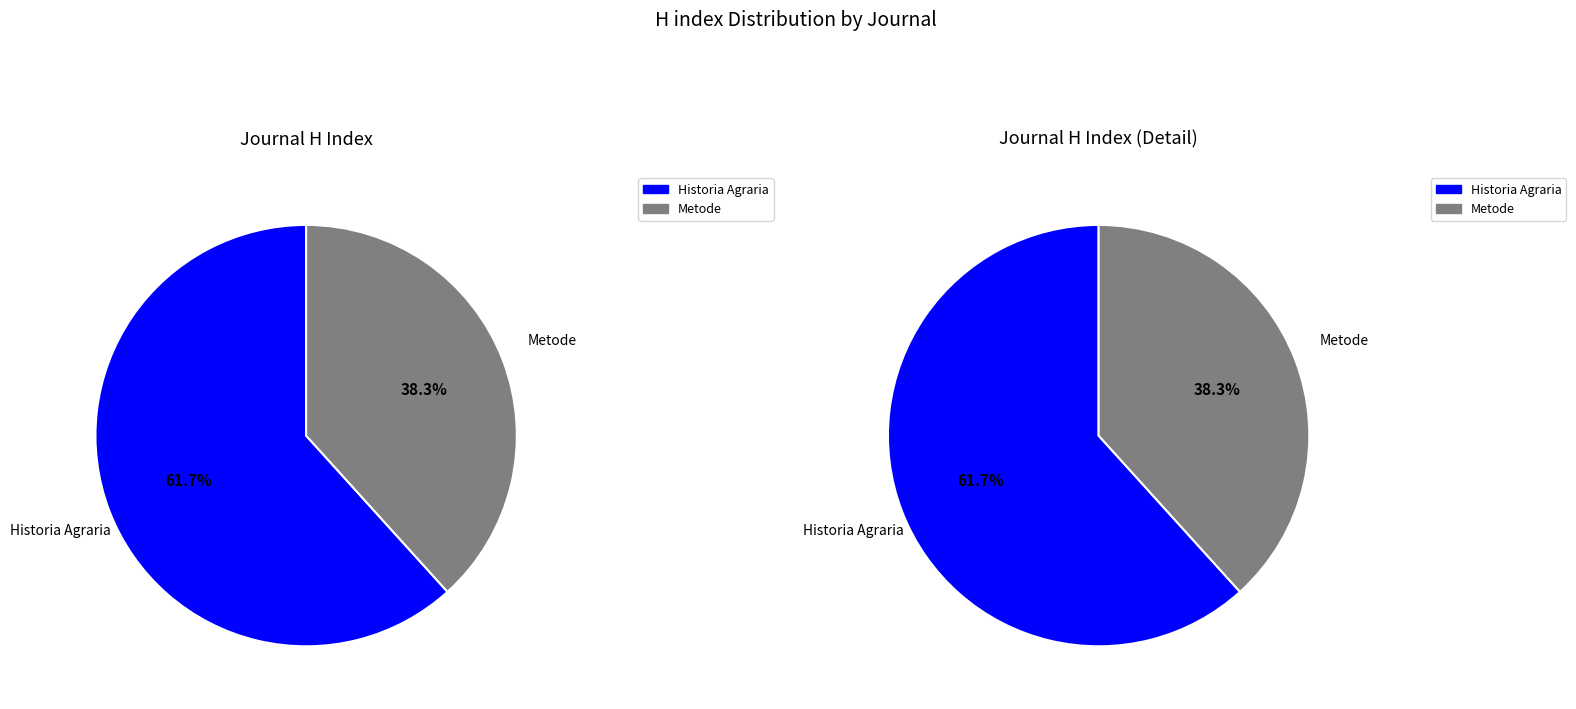

Is there a majority slice in this chart?

Yes